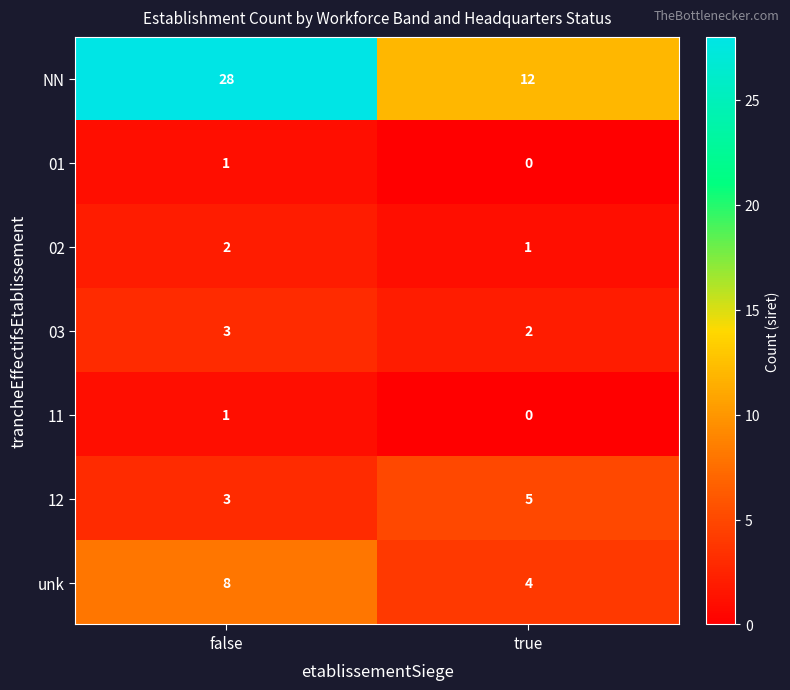

At which label is 02 closest to 1?

true